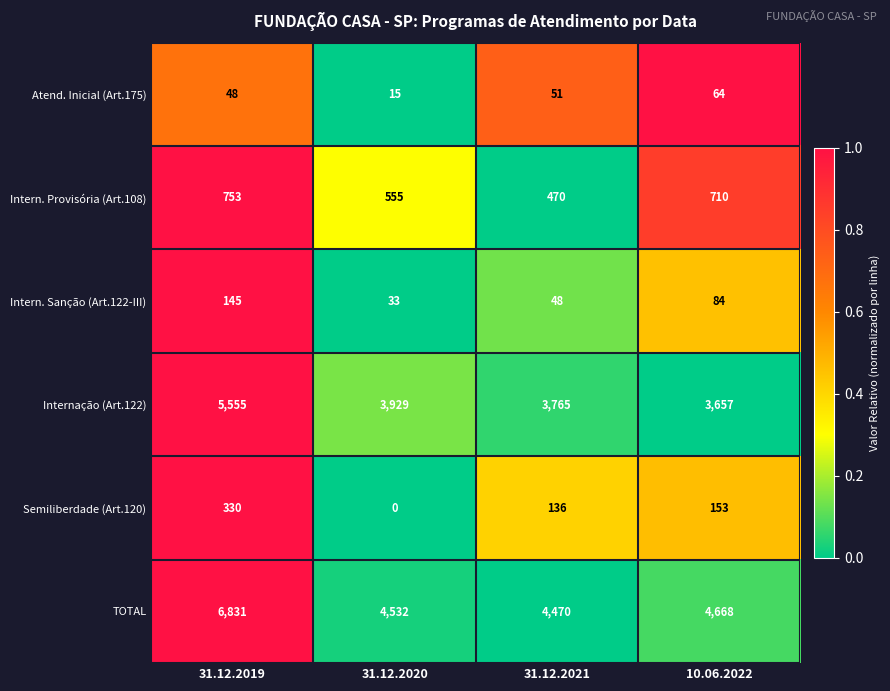

At which label is Semiliberdade (Art.120) closest to 165?

10.06.2022